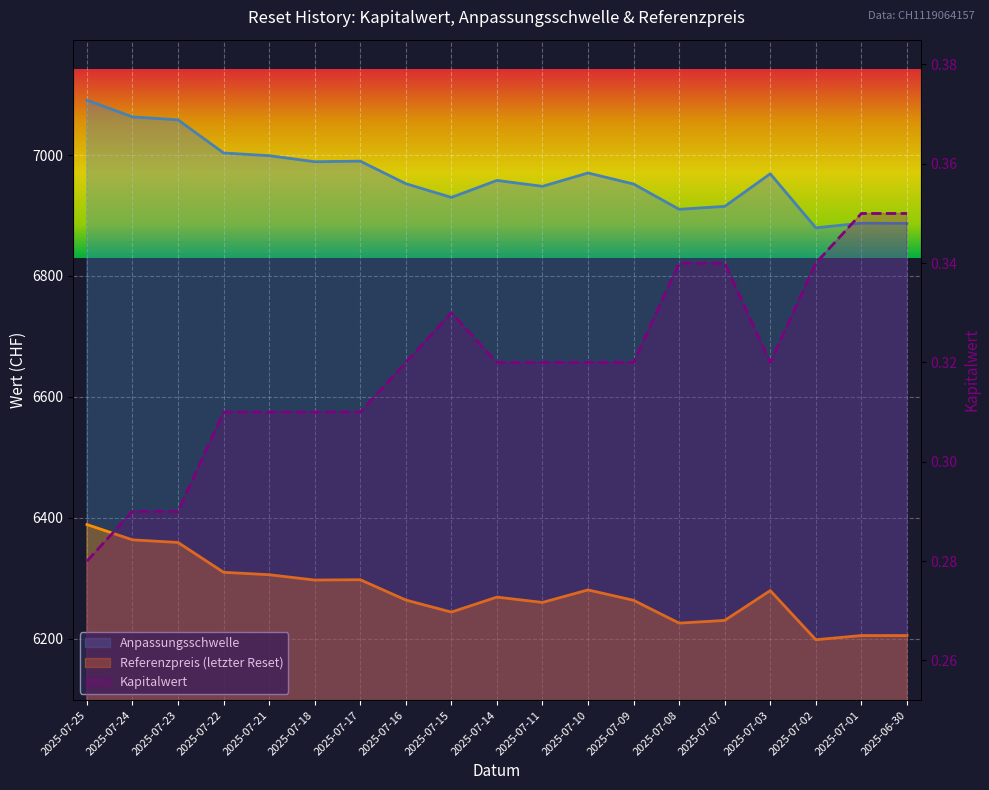

What is the maximum value shown in the chart?

7091.1